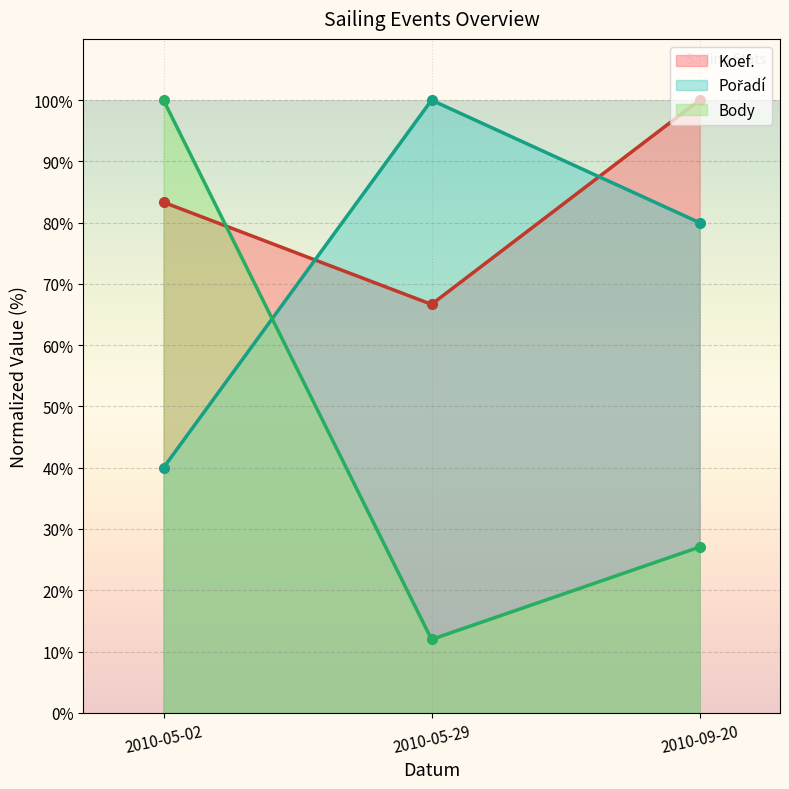

True or false: Body has a value of 12.0 at 2010-05-29.

True